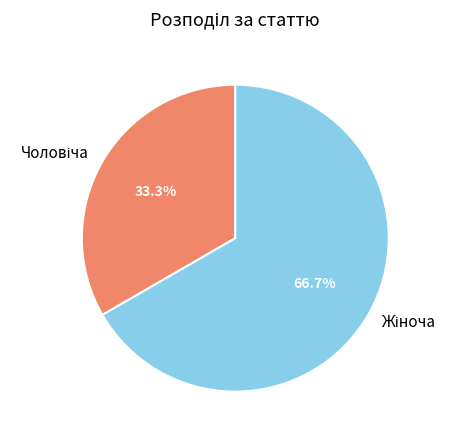

Does any single category account for the majority?

Yes